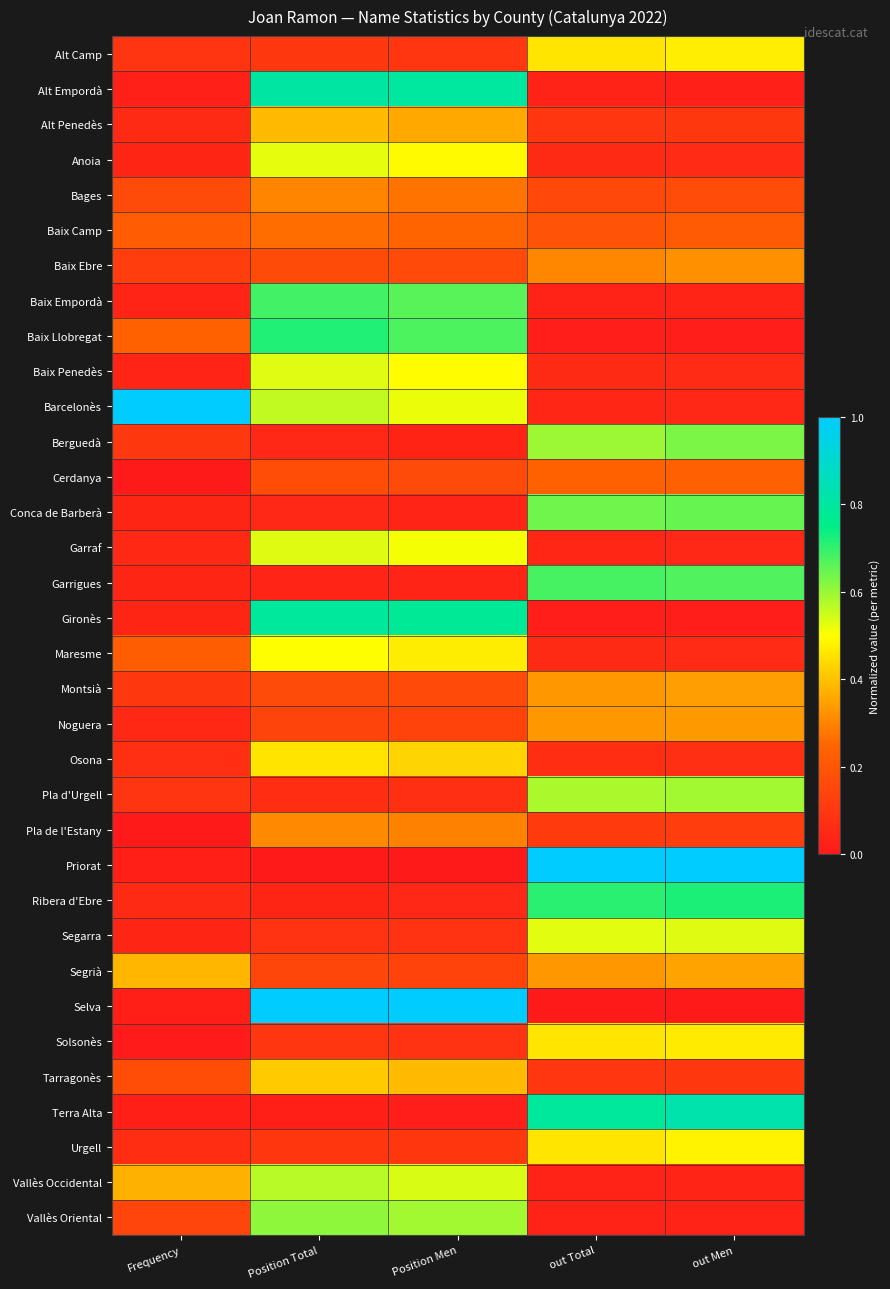

Rank the series at Position Total from highest to lowest value.

Selva, Alt Empordà, Gironès, Baix Llobregat, Baix Empordà, Vallès Oriental, Vallès Occidental, Barcelonès, Garraf, Baix Penedès, Anoia, Maresme, Osona, Tarragonès, Alt Penedès, Pla de l'Estany, Bages, Baix Camp, Cerdanya, Baix Ebre, Montsià, Segrià, Noguera, Alt Camp, Urgell, Solsonès, Segarra, Pla d'Urgell, Conca de Barberà, Berguedà, Ribera d'Ebre, Garrigues, Terra Alta, Priorat